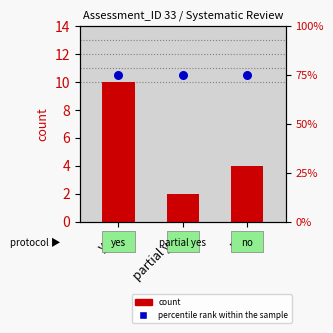

What are all the series names shown in the legend?

count, percentile rank within the sample